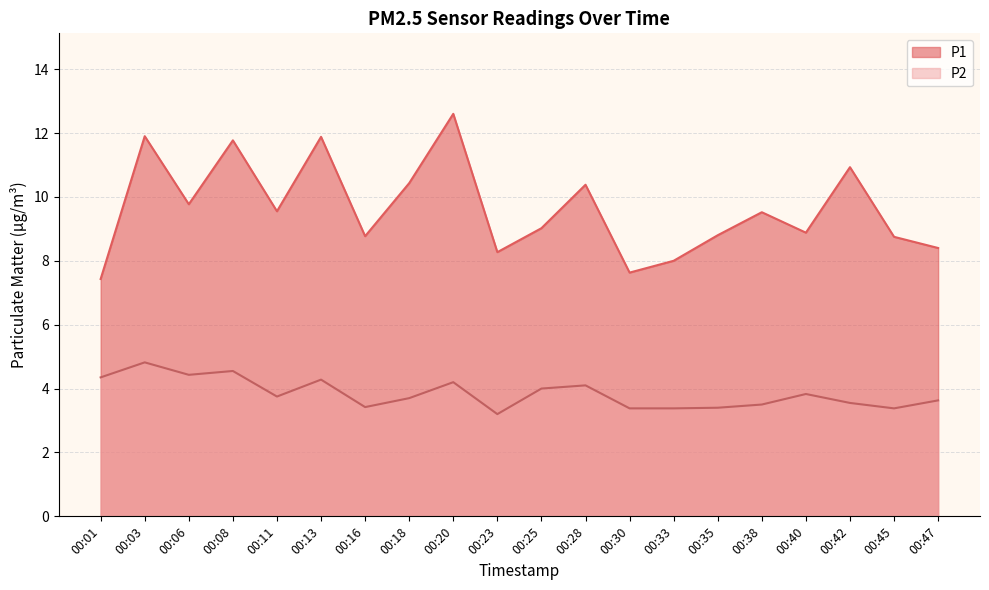

What is the spread (max minus min) of values at 00:13?

7.6